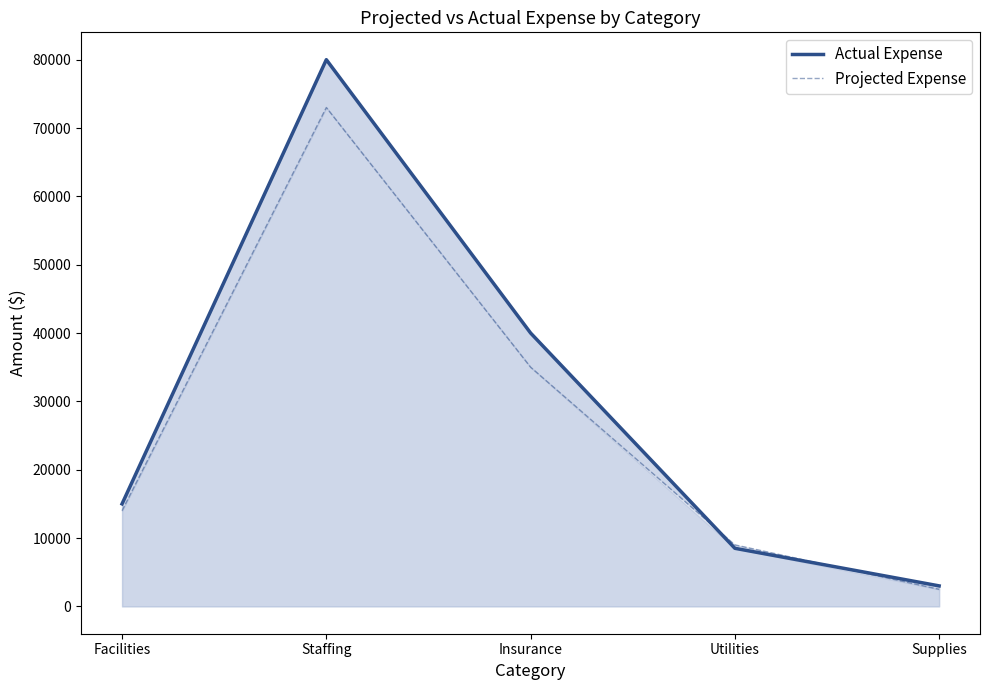

The Actual Expense series shows 80000 at Staffing. True or false?

True